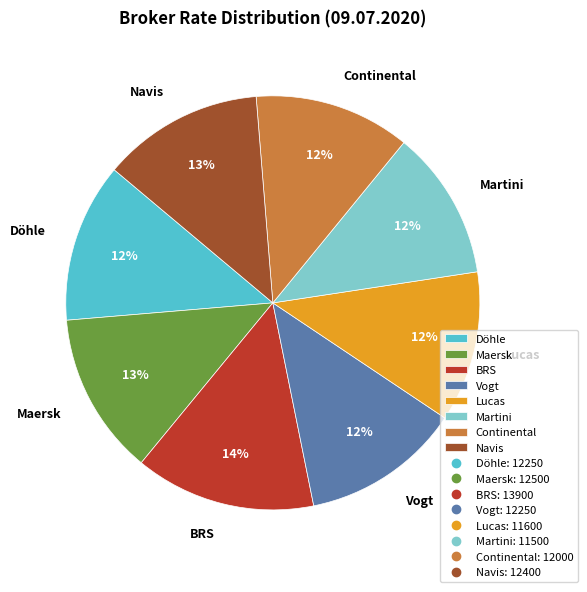

How many slices are in this pie chart?

8